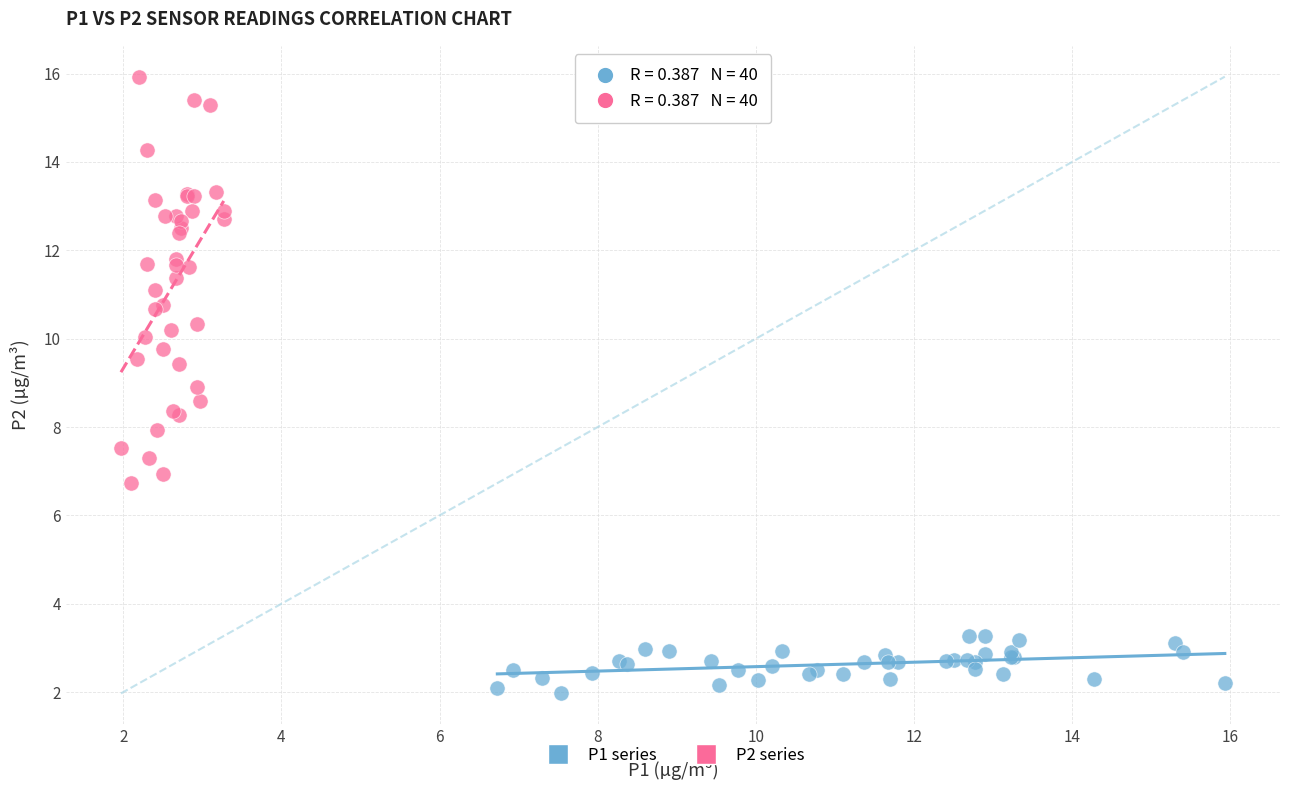

Which series has the largest Y range (max minus min)?

P2 series